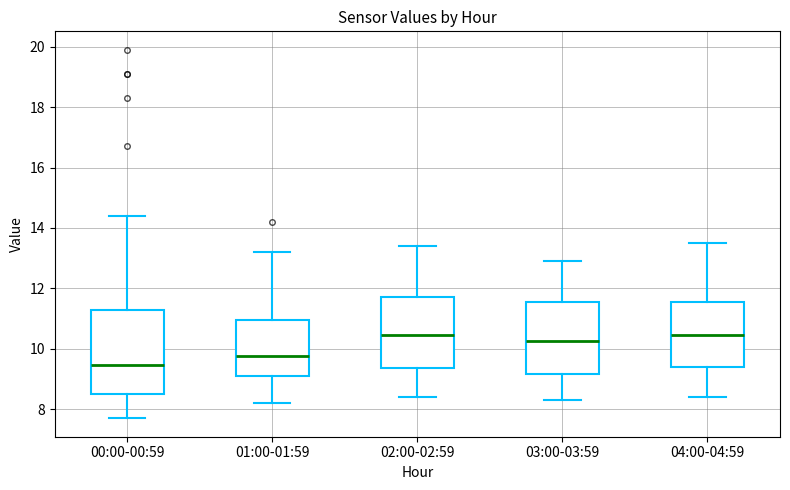

Reading left to right, read every box against the y-axis: the position of its median line, the range the box covers, and the ends of its whiskers. The values are not printed on the chart, so give them approximately, as read against the axis.

00:00-00:59: median 9.4, box 8.6 to 11.2, whiskers 7.8 to 14.4
01:00-01:59: median 9.8, box 9.2 to 11.0, whiskers 8.2 to 13.2
02:00-02:59: median 10.4, box 9.4 to 11.8, whiskers 8.4 to 13.4
03:00-03:59: median 10.2, box 9.2 to 11.6, whiskers 8.4 to 13.0
04:00-04:59: median 10.4, box 9.4 to 11.6, whiskers 8.4 to 13.6